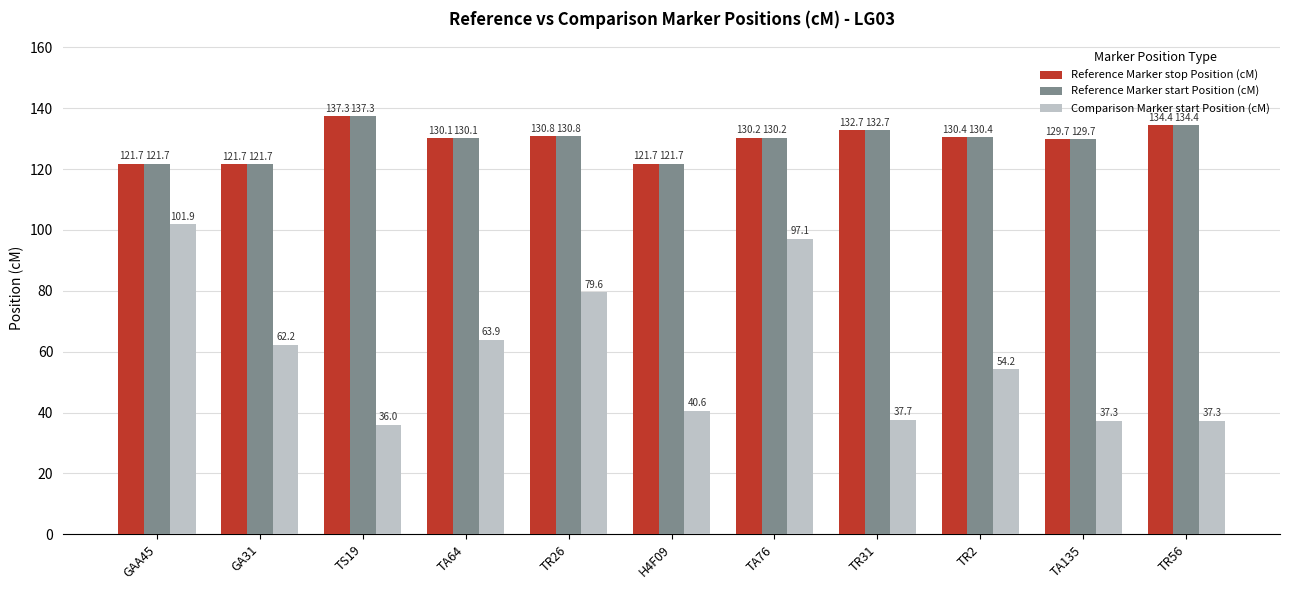

The Reference Marker stop Position (cM) series shows 89.7 at TA135. True or false?

False